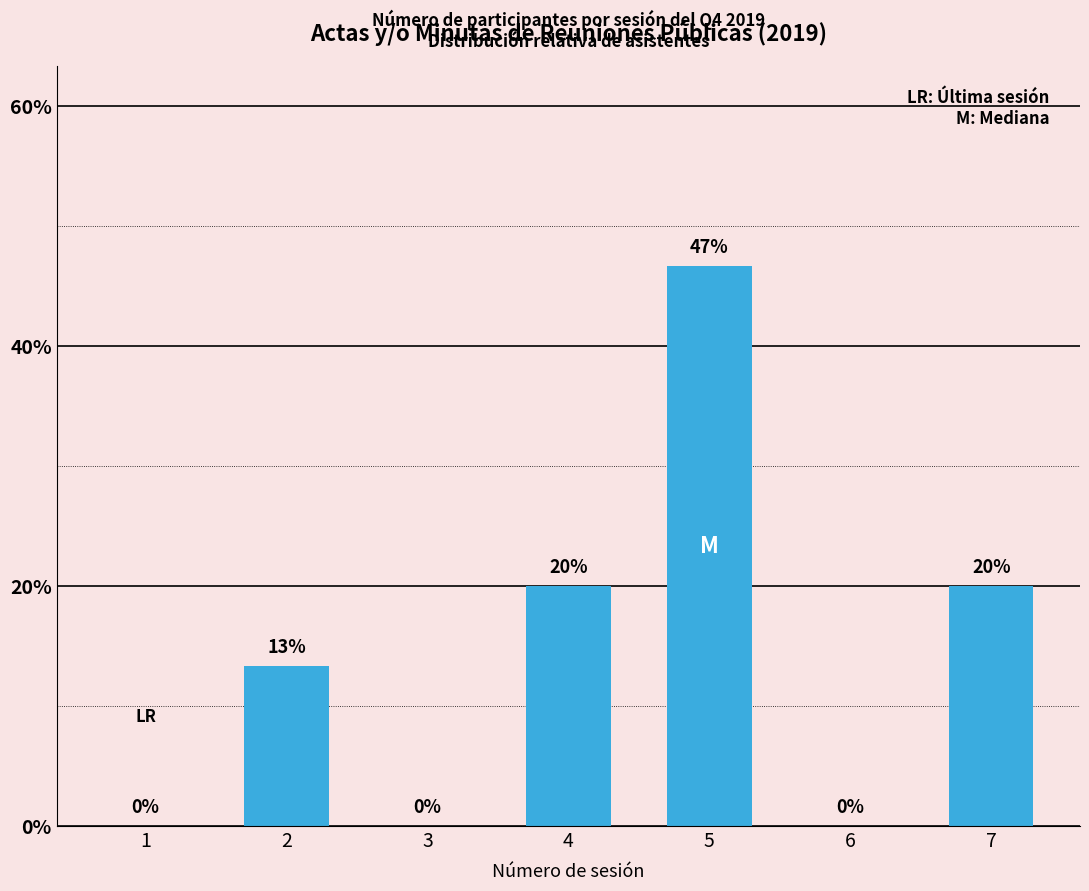

Which category has the highest value across all series?

5